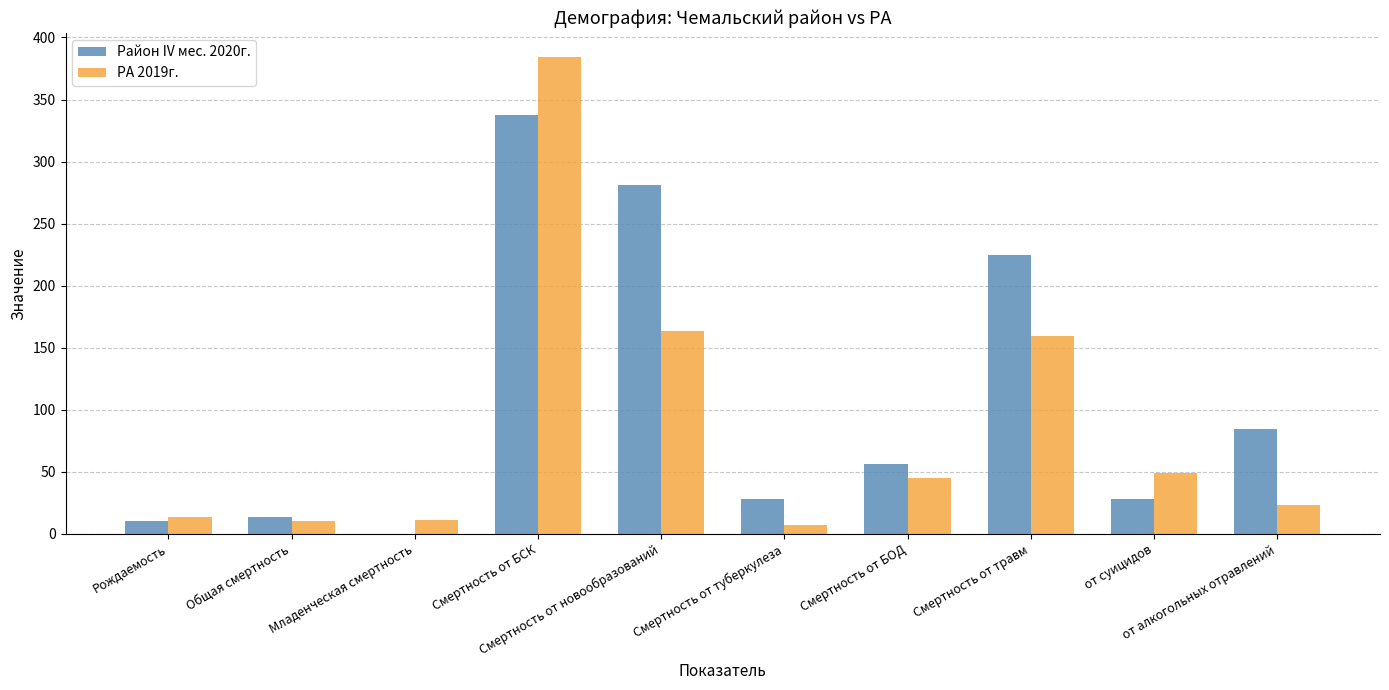

Is the value of Район IV мес. 2020г. at Смертность от БСК greater than the value of РА 2019г. at Смертность от БОД?

Yes